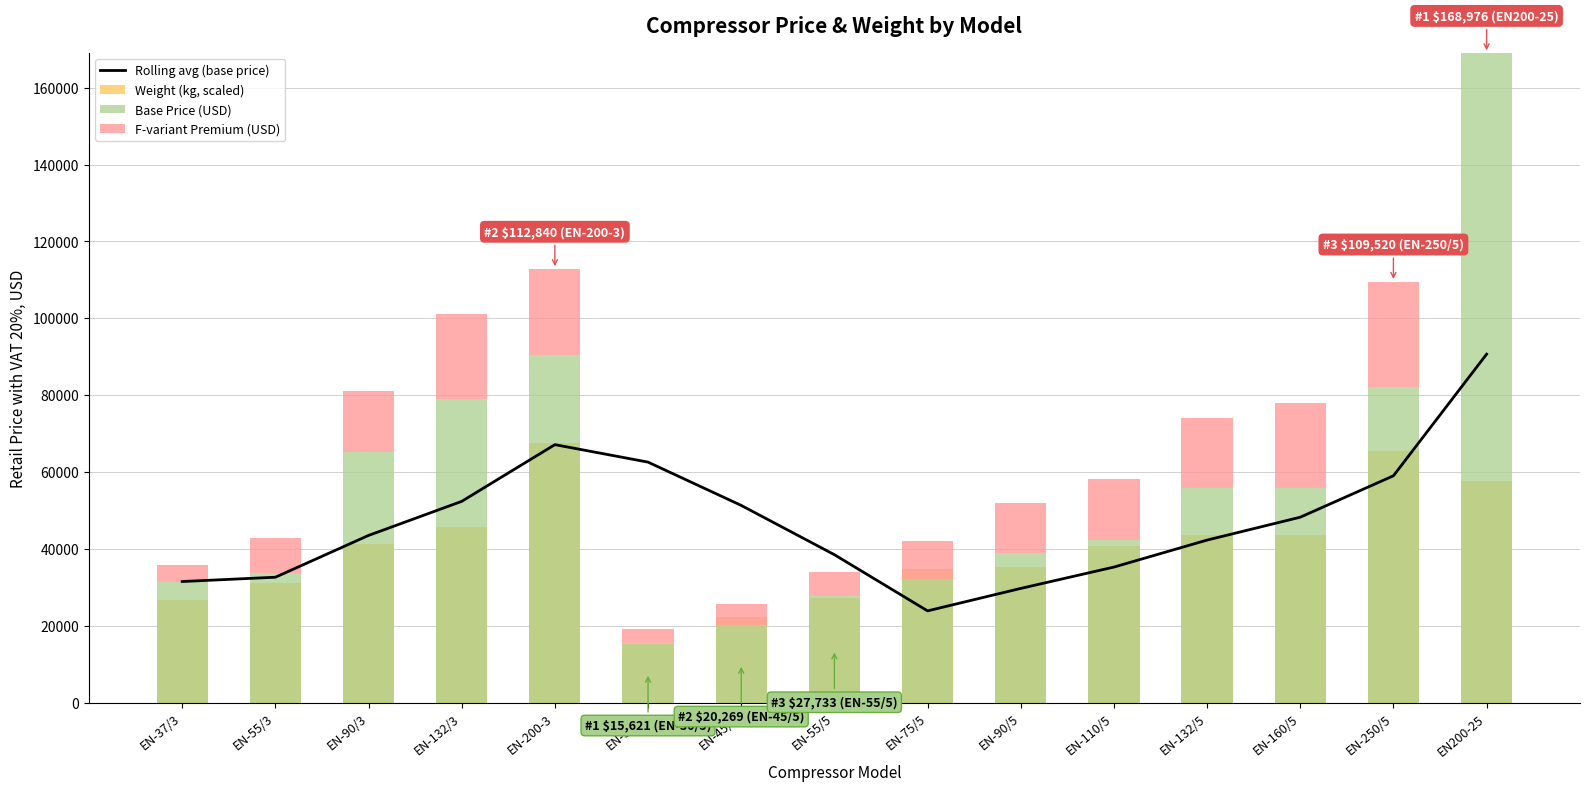

Is it true that F-variant Premium (USD) equals 4400.0 at EN-37/3?

True